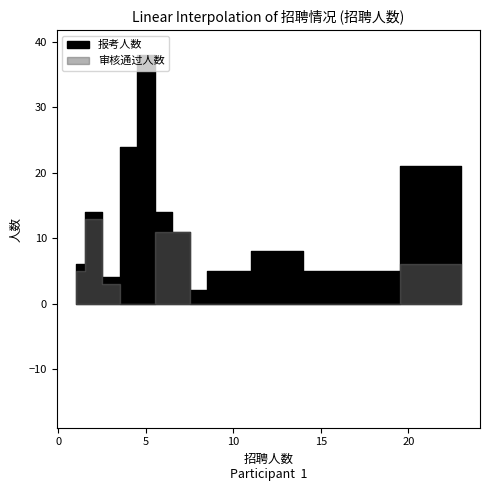

The 审核通过人数 series shows 0 at 8. True or false?

True